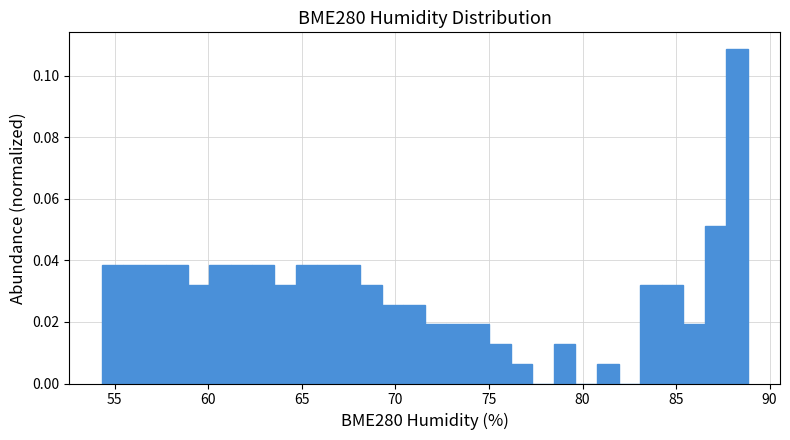

Around what value on the x-axis is the tallest bar? Give the approximate position of its centre, as read against the axis.

88.5